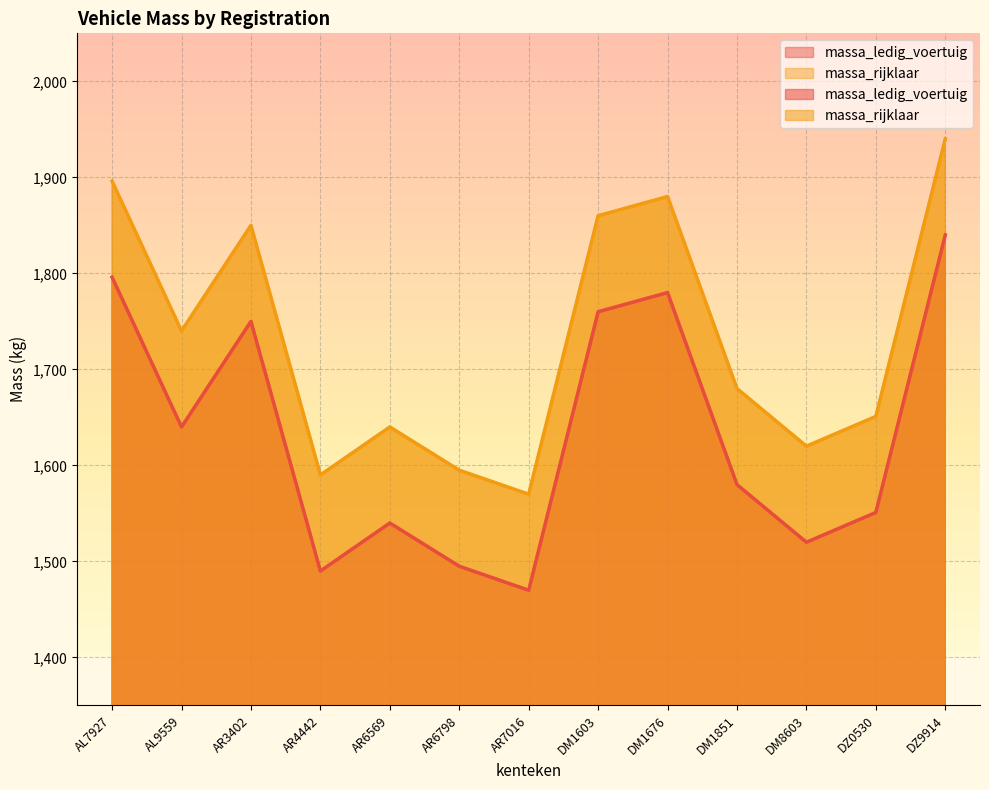

What is the difference between the maximum and minimum values in the massa_ledig_voertuig series?

370